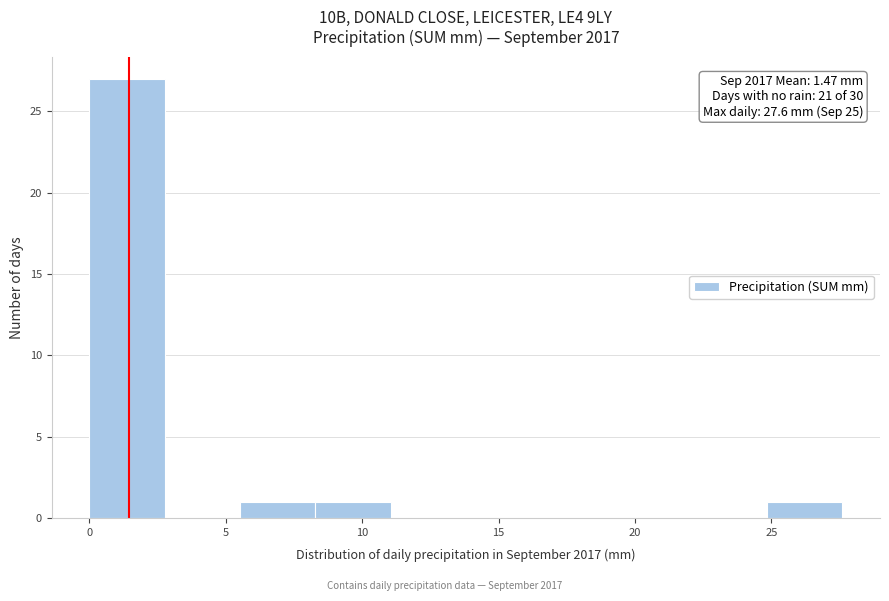

Over which range of the x-axis is the bar tallest?

0.0 to 3.0